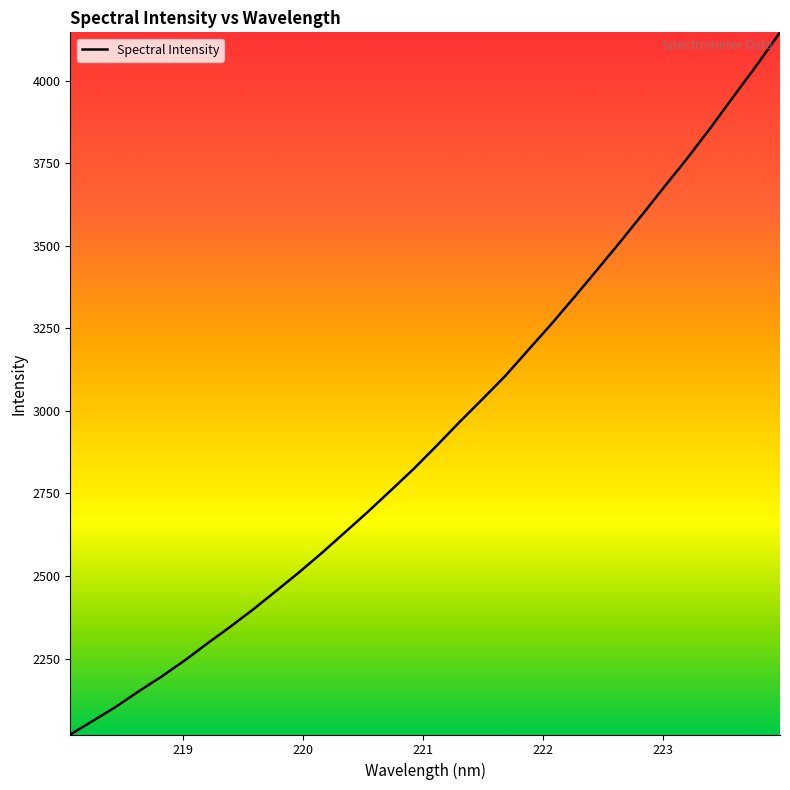

What is the maximum value shown in the chart?

4146.0